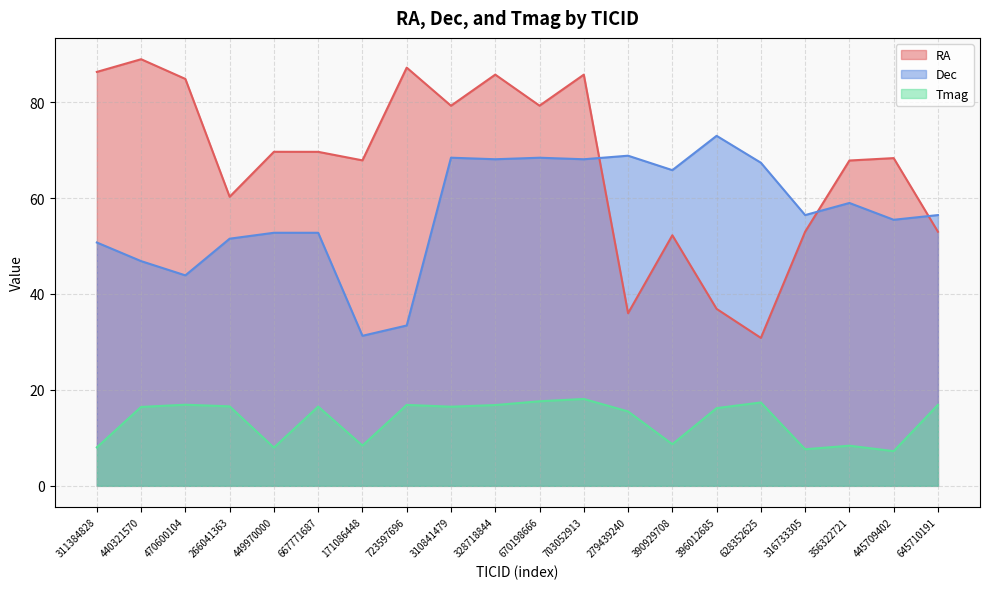

How many lines are shown in the chart?

3